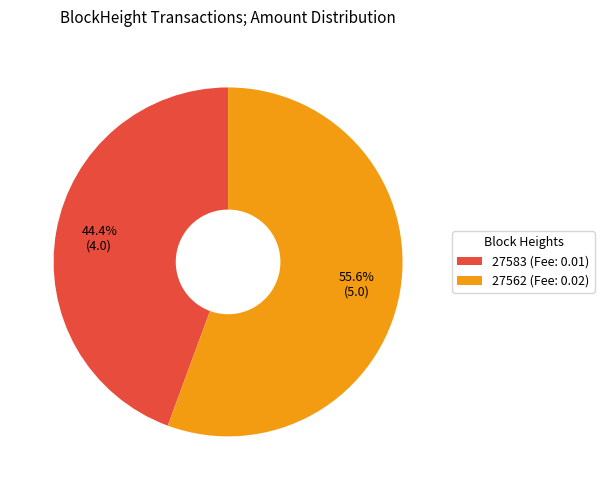

How many slices are in this pie chart?

2